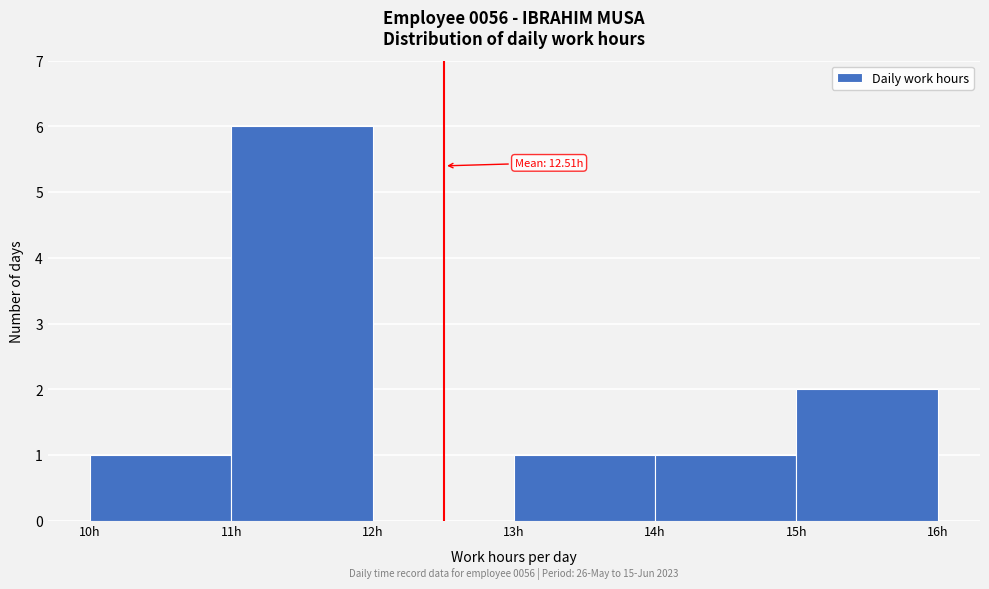

Over which range of the x-axis is the bar tallest?

11 to 12